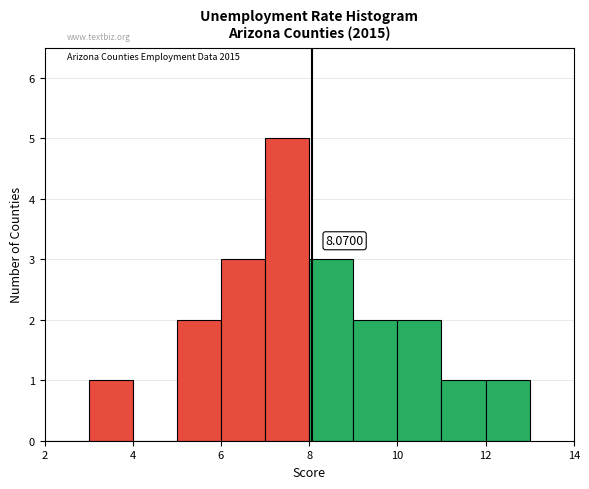

Which range on the x-axis has the tallest bar?

7 to 8